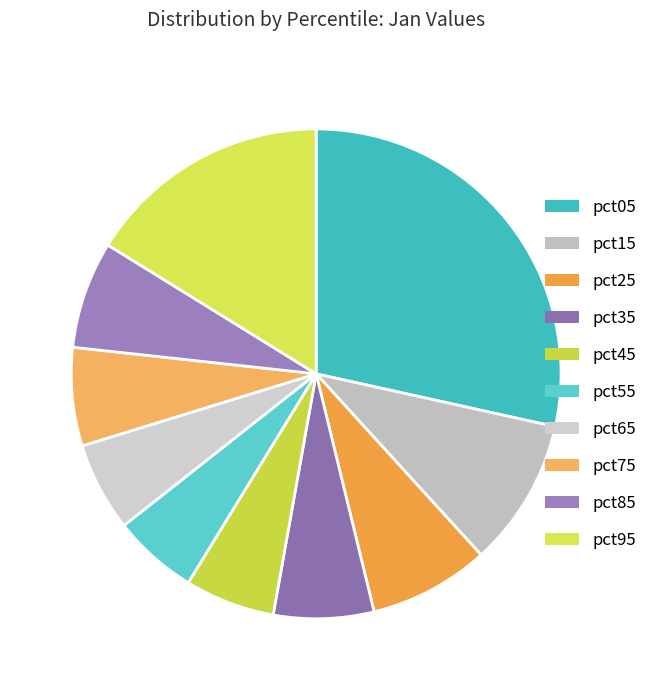

To the nearest percent, what is the difference between the largest and smallest slice percentages?

23%